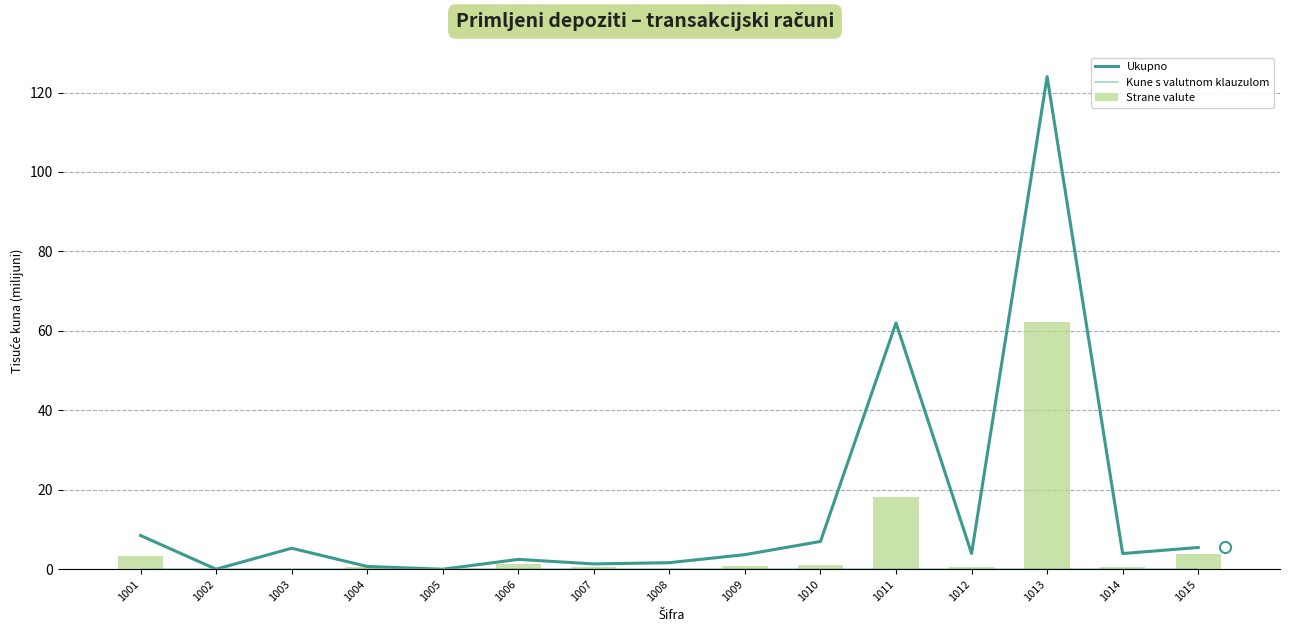

What is the difference between the Strane valute values at 1011 and 1005?

18.2